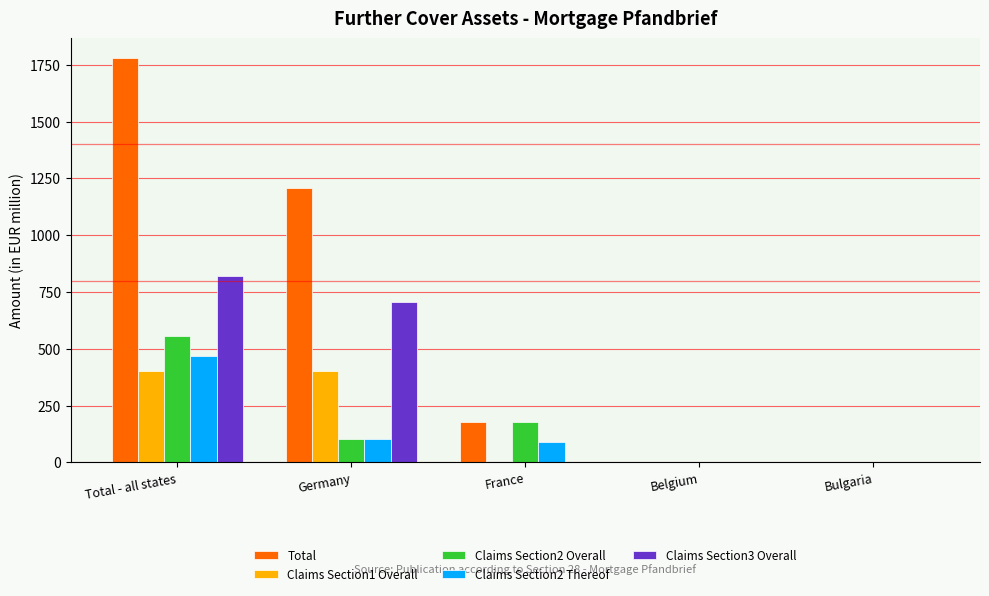

True or false: Total has a value of 1777.5 at Total - all states.

True